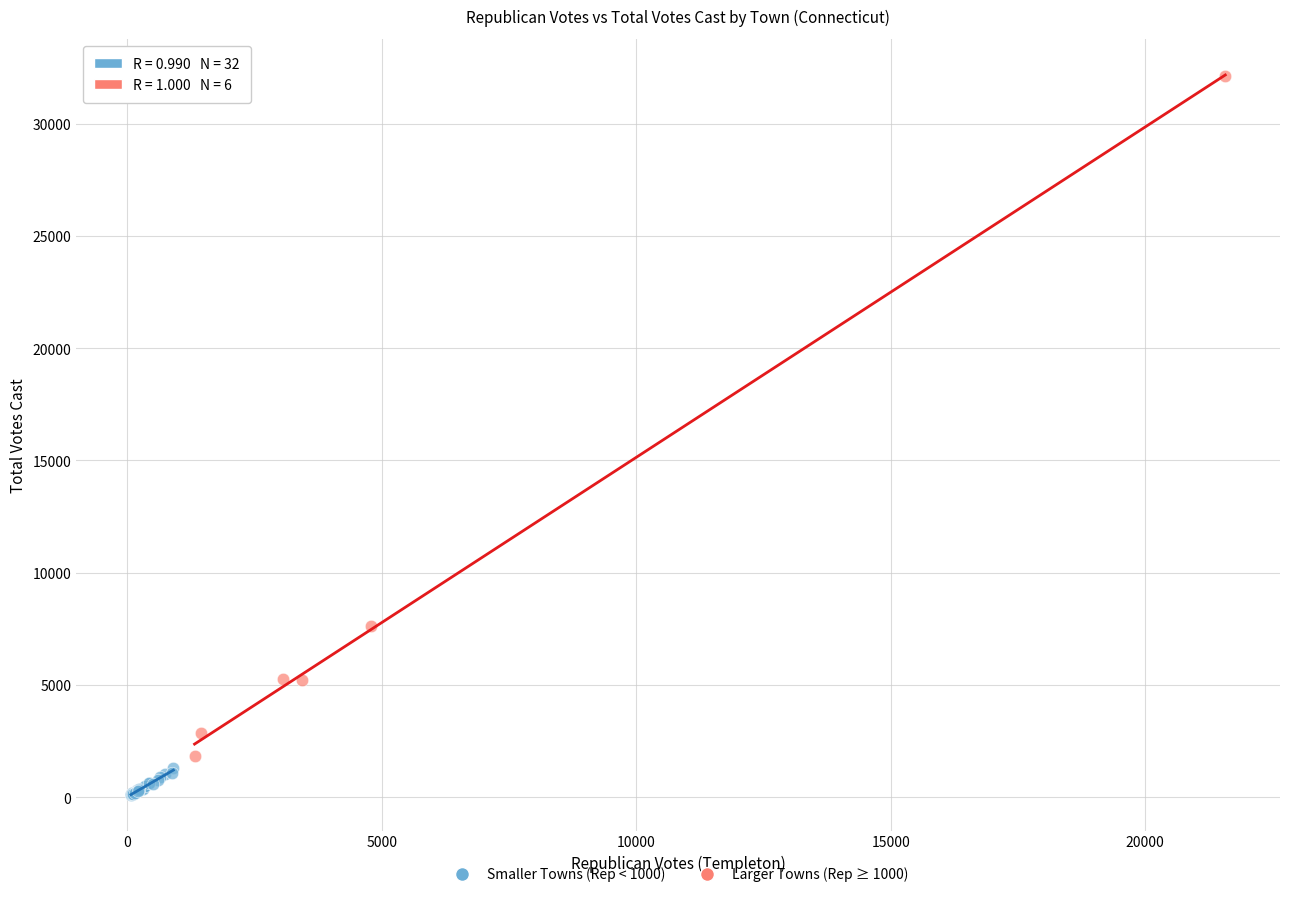

Which series contains the highest Y value?

Larger Towns (Rep ≥ 1000)